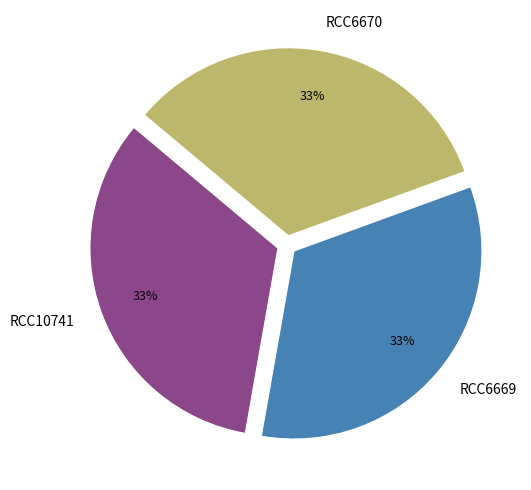

To the nearest percent, what percentage of the pie is RCC6669?

33%